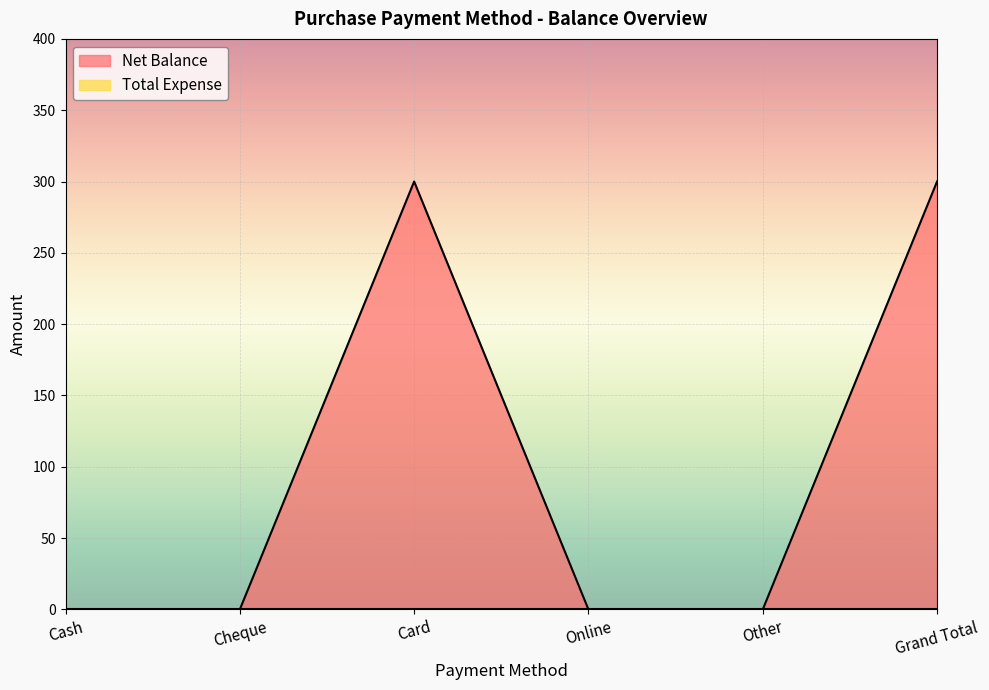

At which label is the value closest to 150?

Cash